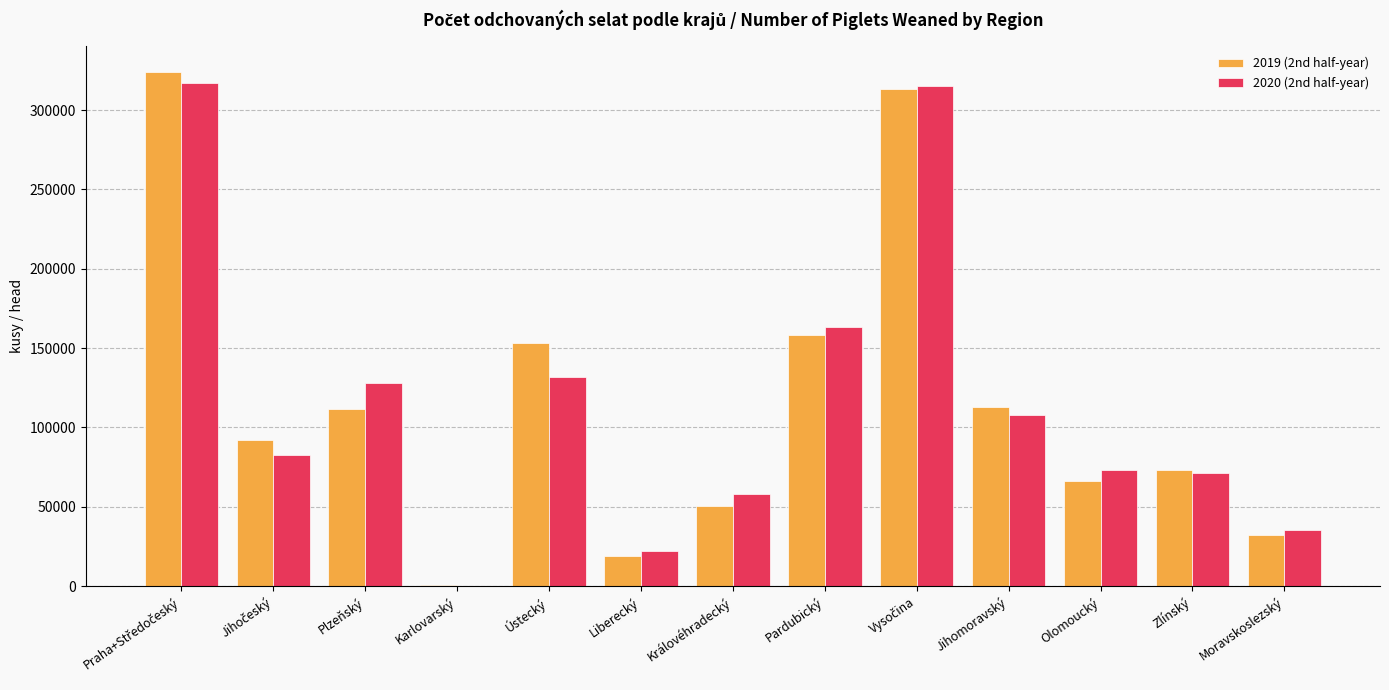

What is the maximum value shown in the chart?

324285